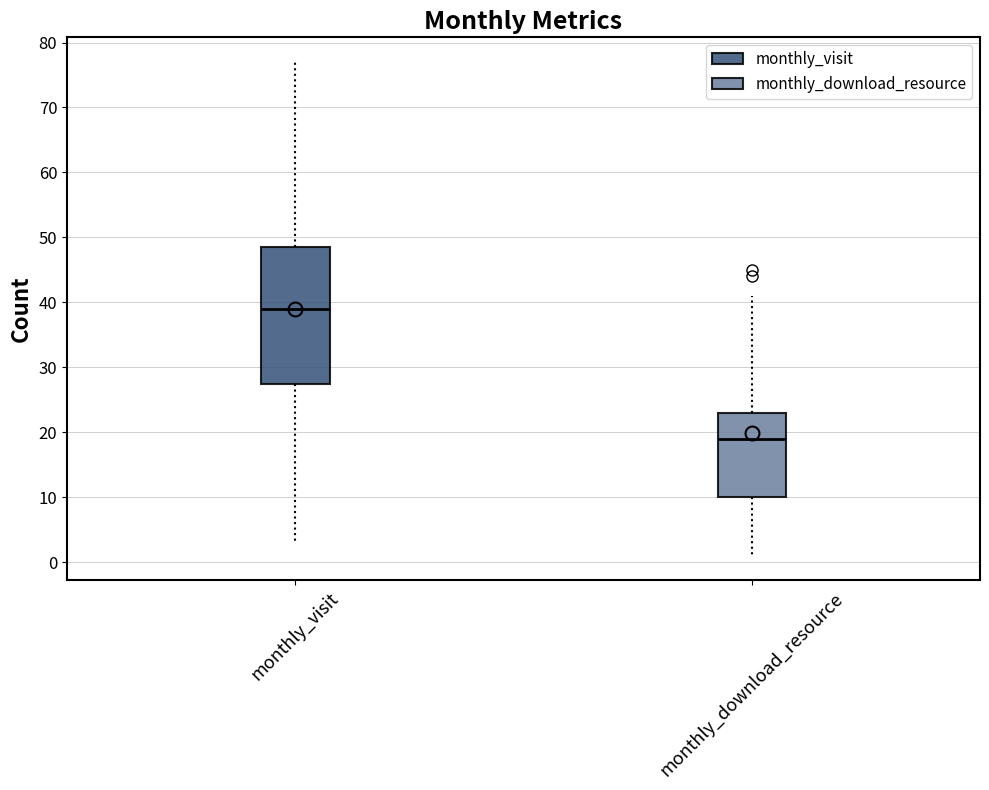

Where does the lower whisker of the box for monthly_download_resource end on the y-axis? The values are not printed on the chart, so give them approximately, as read against the axis.

1